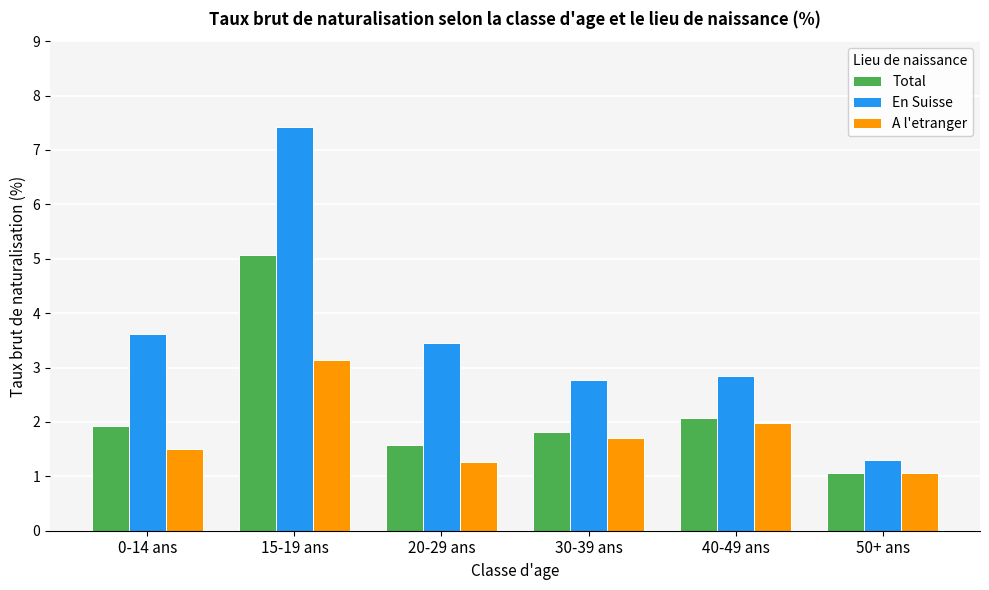

Rank the categories by Total value from highest to lowest.

15-19 ans, 40-49 ans, 0-14 ans, 30-39 ans, 20-29 ans, 50+ ans